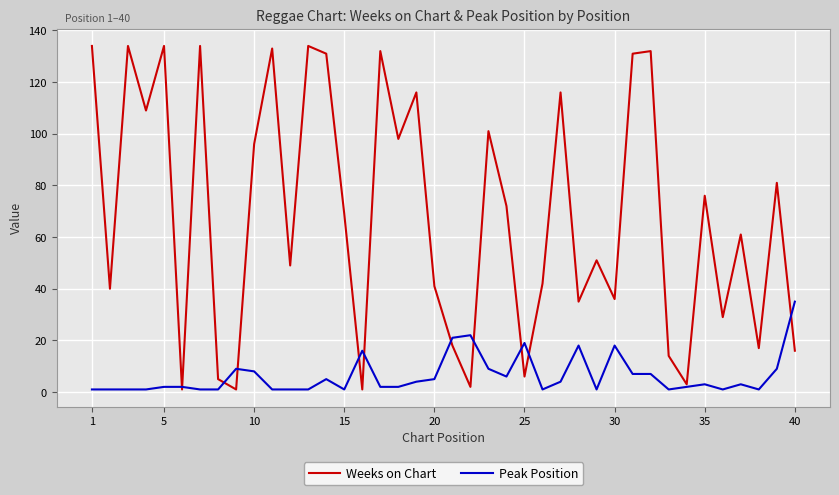

What are all the series names shown in the legend?

Weeks on Chart, Peak Position